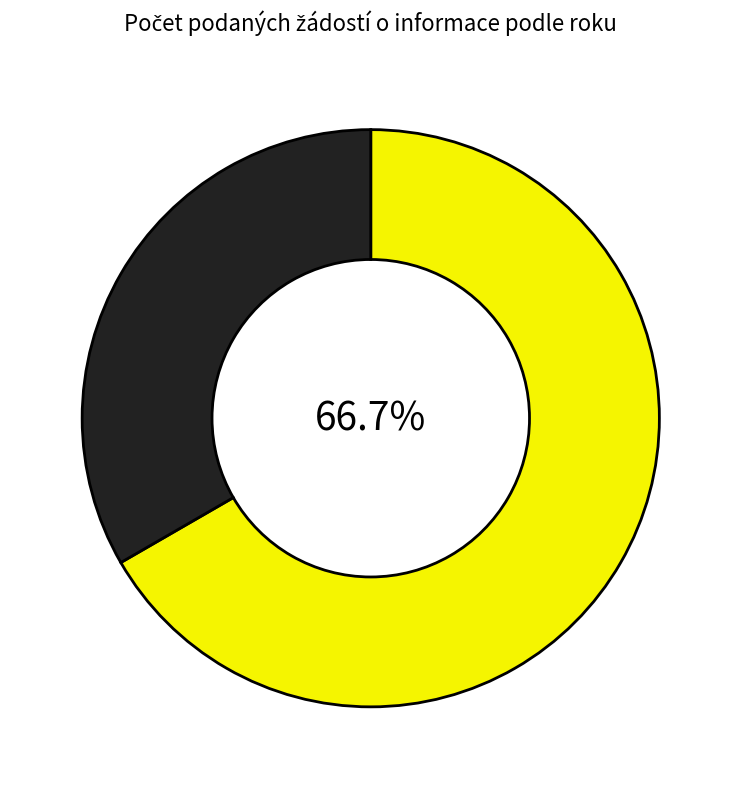

How many slices are in this pie chart?

2